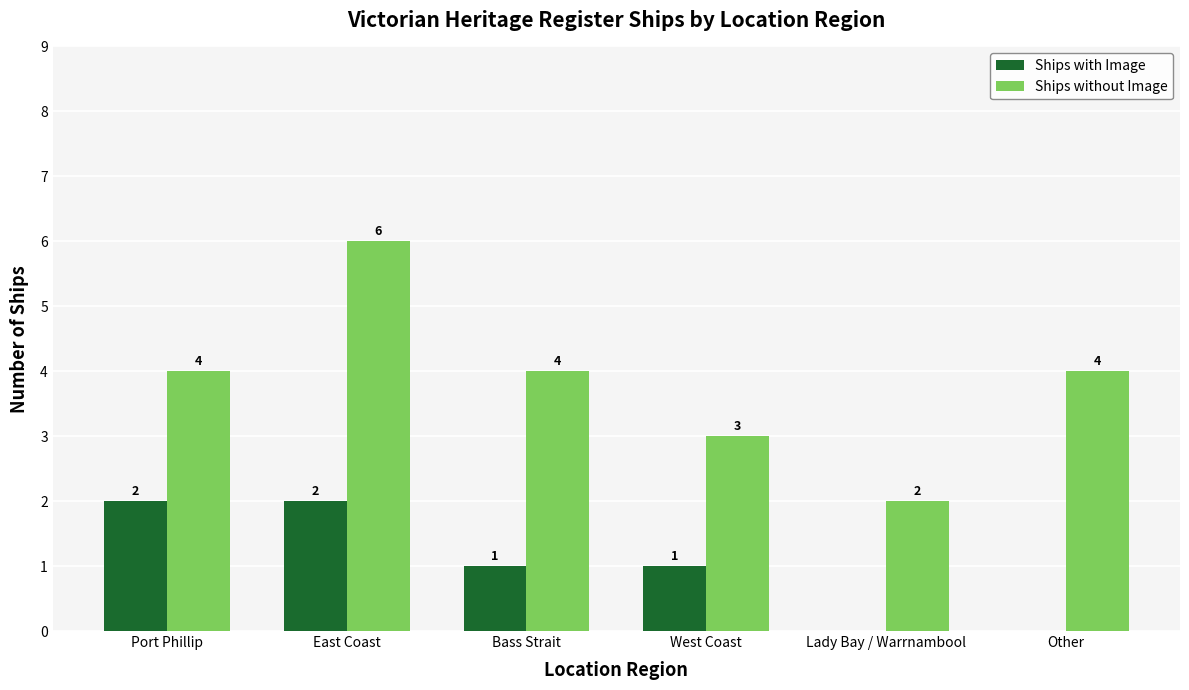

How many groups of bars are there?

6